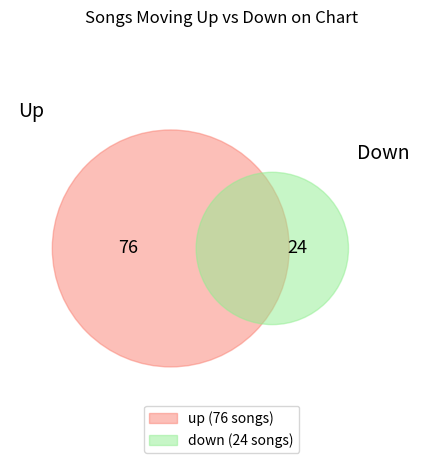

Does any single category account for the majority?

Yes